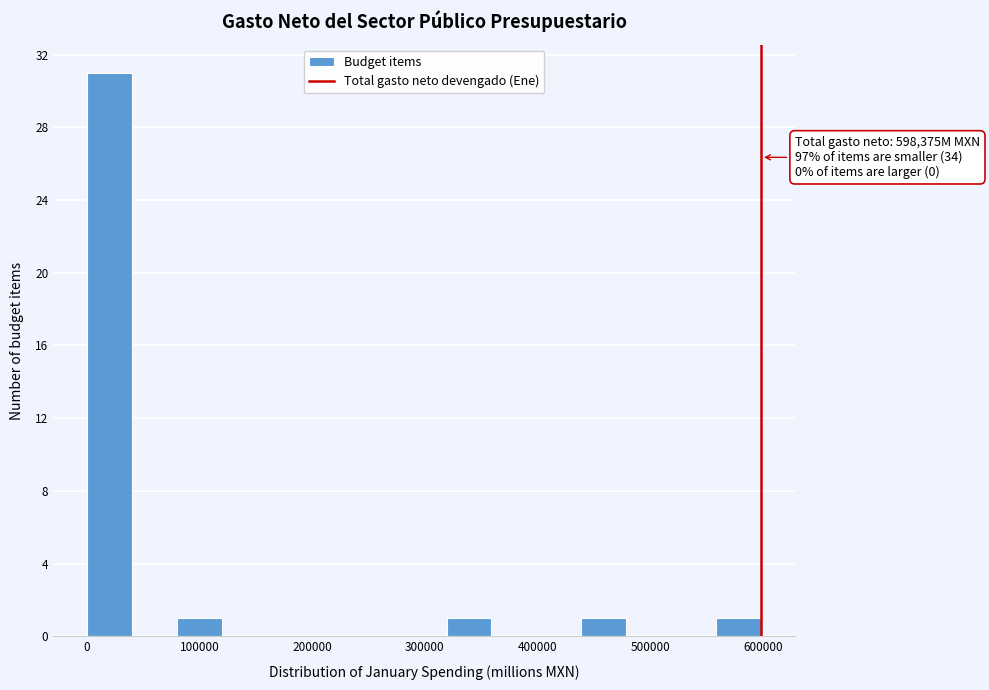

Around what value on the x-axis is the tallest bar? Give the approximate position of its centre, as read against the axis.

20000